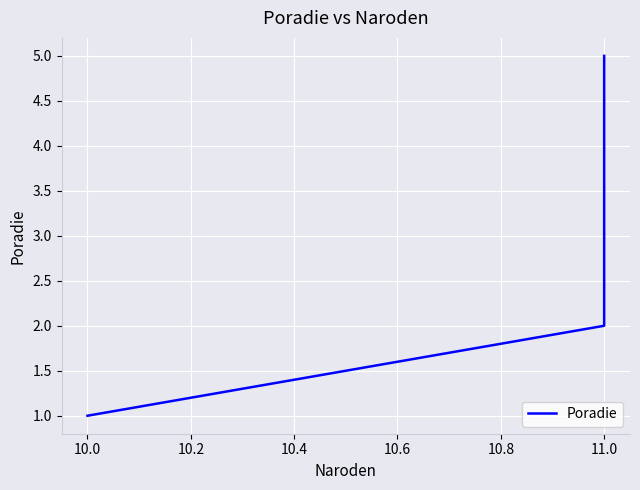

What is the difference between the maximum and minimum values?

4